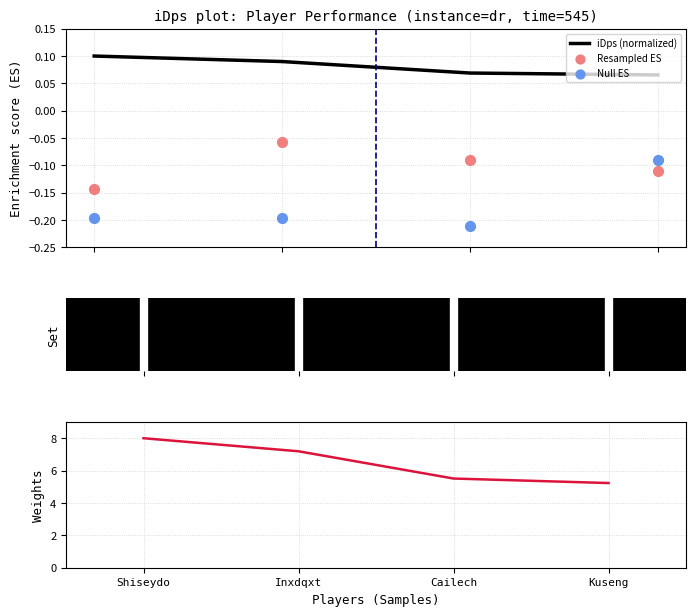

What is the total value across all series at Shiseydo?

7.8